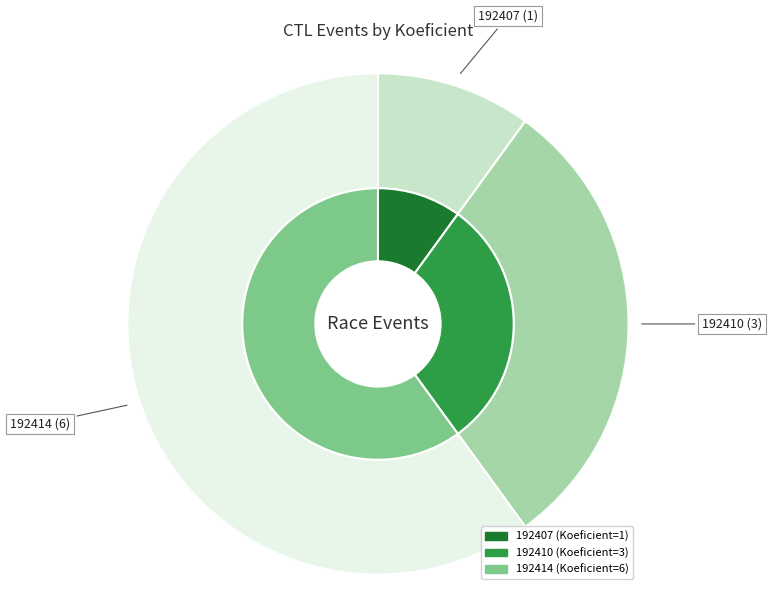

How many segments does this pie chart have?

3